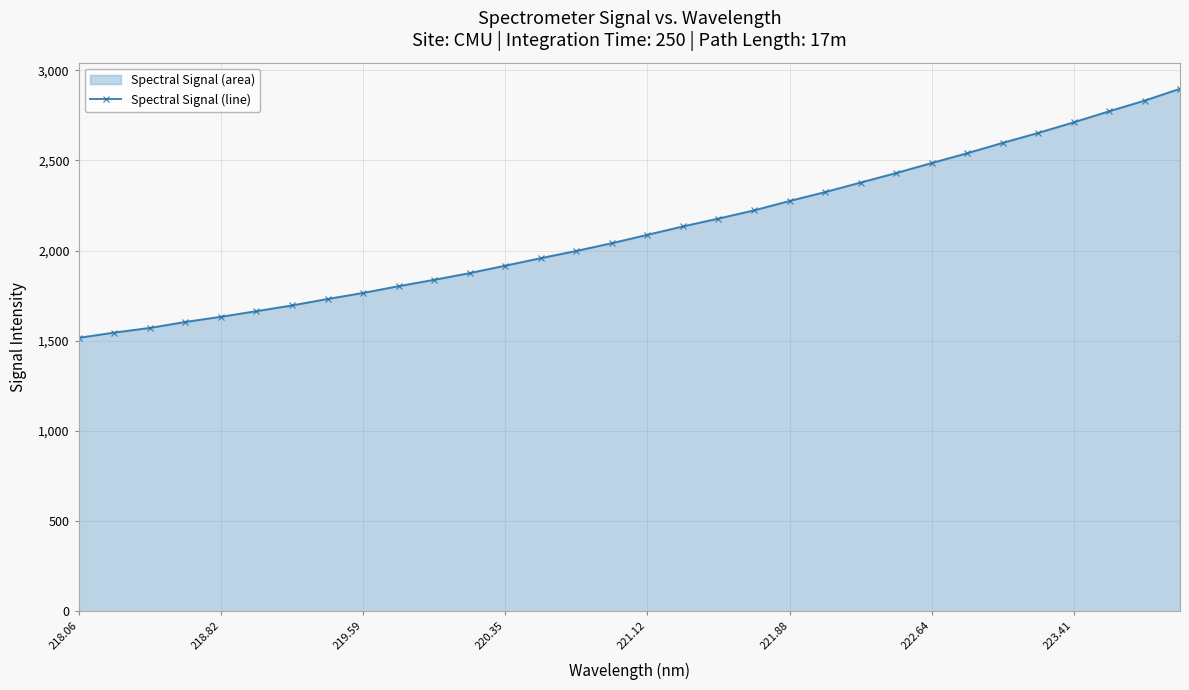

What is the difference between the values at 221.88 and 221.12?

187.6